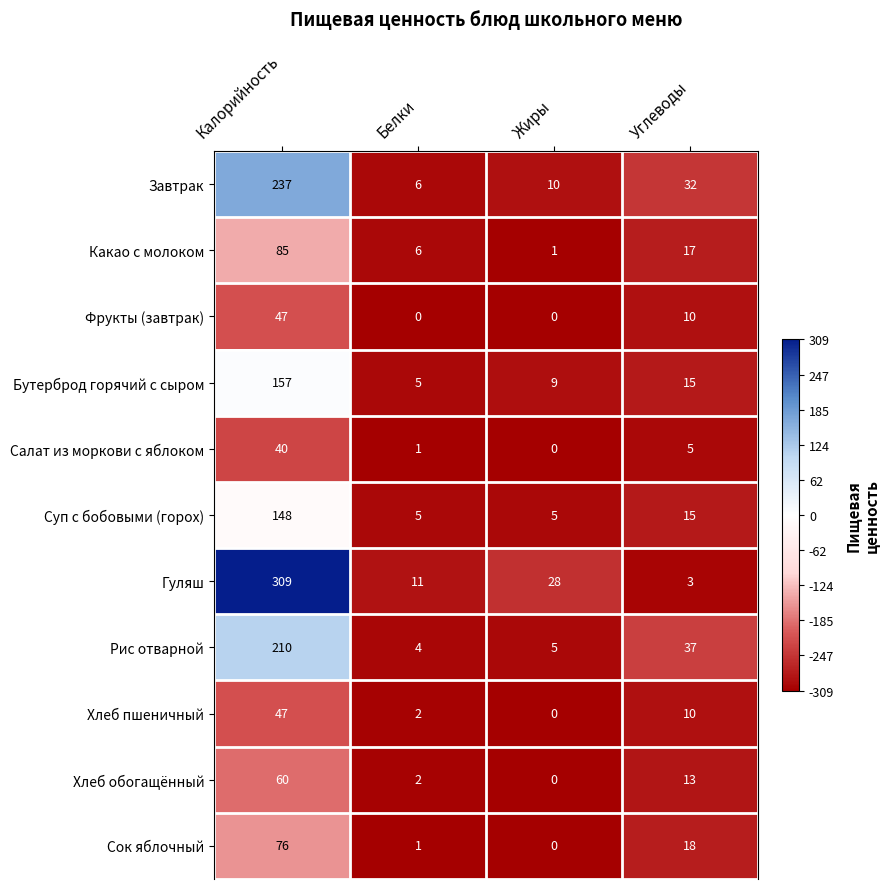

The Бутерброд горячий с сыром series shows 15 at Углеводы. True or false?

True